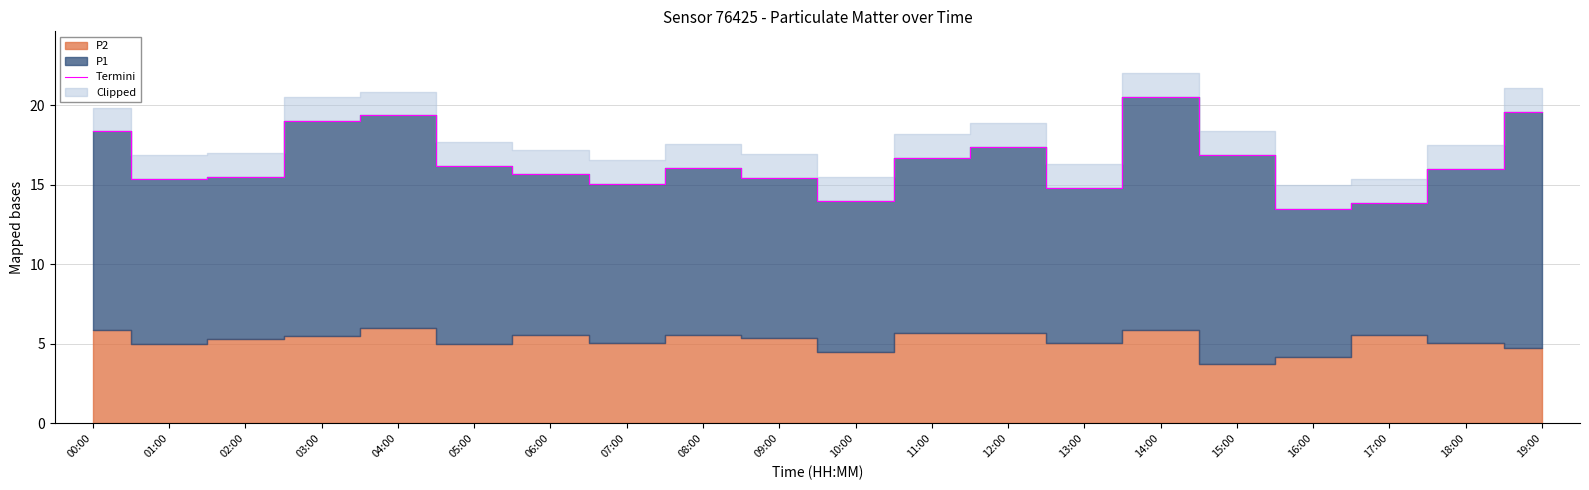

Rank the categories by value from lowest to highest.

16:00, 17:00, 10:00, 13:00, 07:00, 01:00, 09:00, 02:00, 06:00, 18:00, 08:00, 05:00, 11:00, 15:00, 12:00, 00:00, 03:00, 04:00, 19:00, 14:00